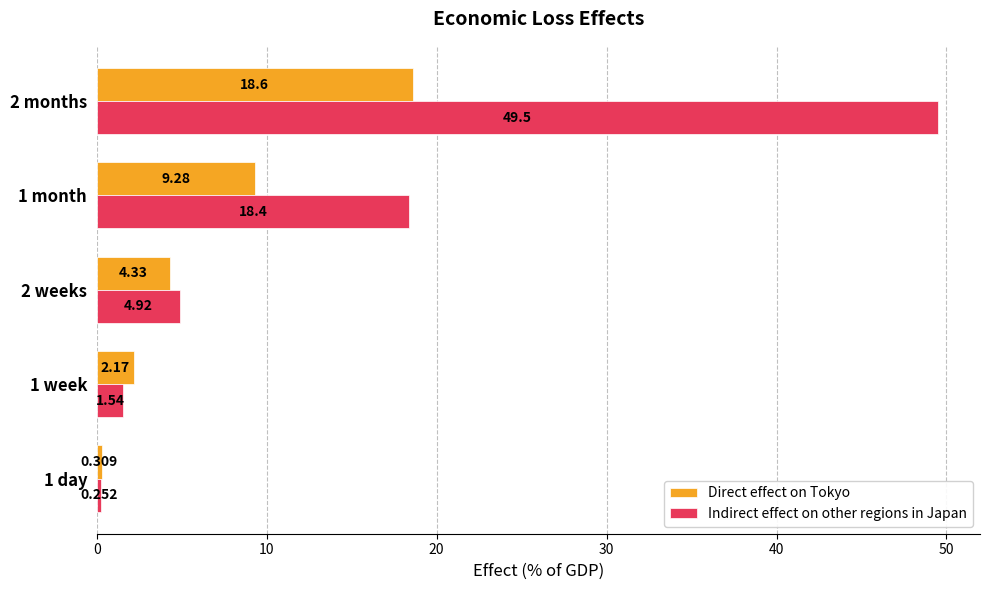

What are all the series names shown in the legend?

Direct effect on Tokyo, Indirect effect on other regions in Japan